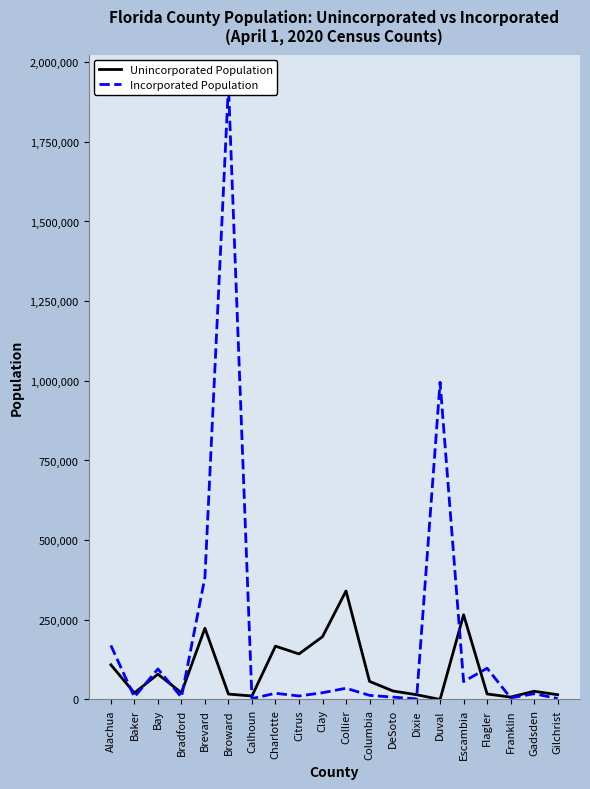

Rank the categories by Unincorporated Population value from lowest to highest.

Duval, Franklin, Calhoun, Gilchrist, Dixie, Broward, Flagler, Baker, Bradford, Gadsden, DeSoto, Columbia, Bay, Alachua, Citrus, Charlotte, Clay, Brevard, Escambia, Collier